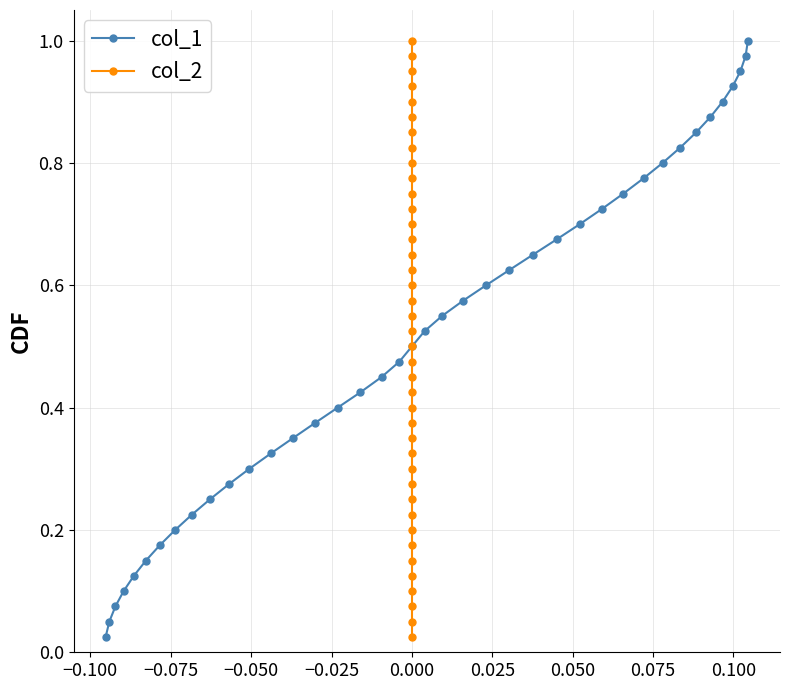

How many lines are shown in the chart?

2